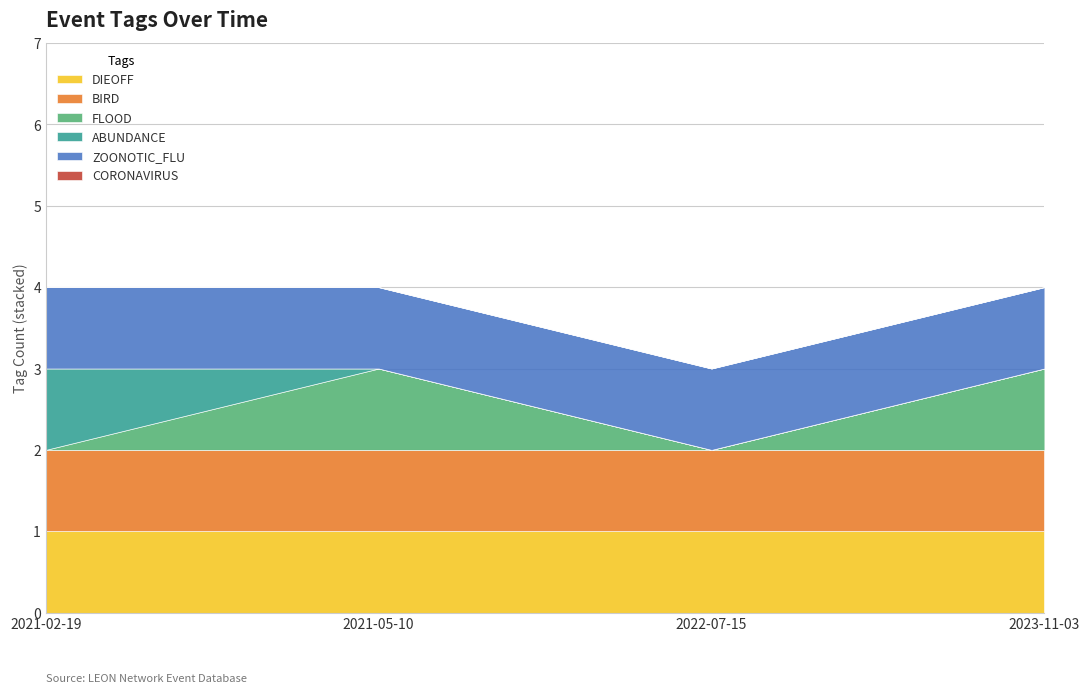

True or false: DIEOFF has a value of 0 at 2021-05-10.

False